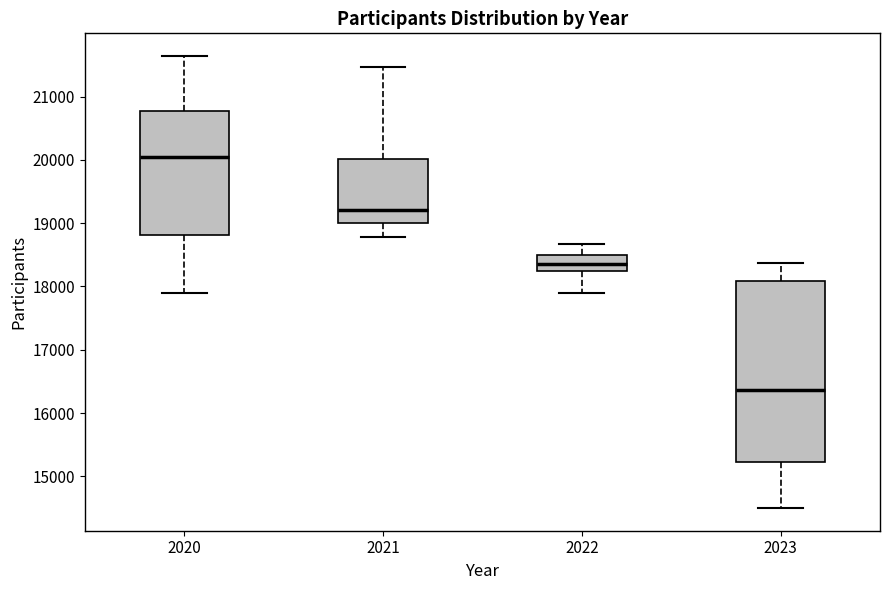

Which box is the tallest, from its lower edge to its upper edge?

2023